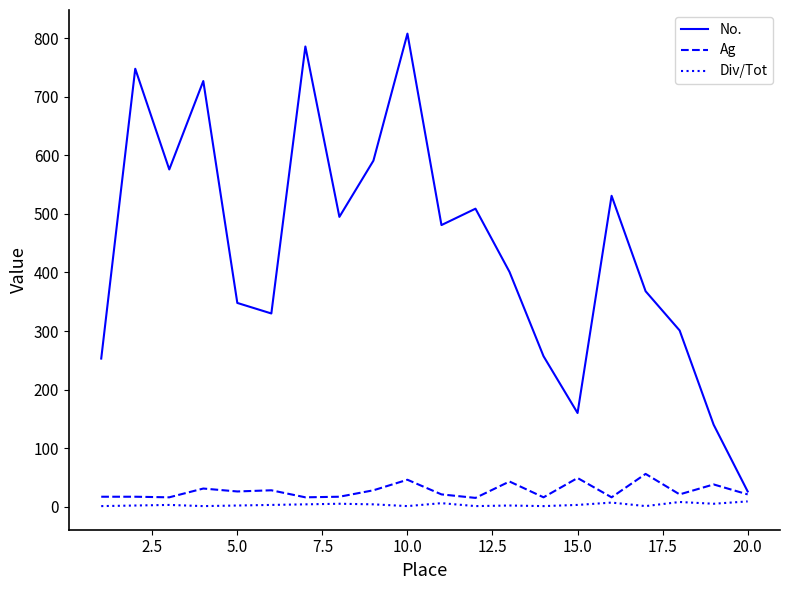

What is the difference between the maximum and minimum values in the Ag series?

41